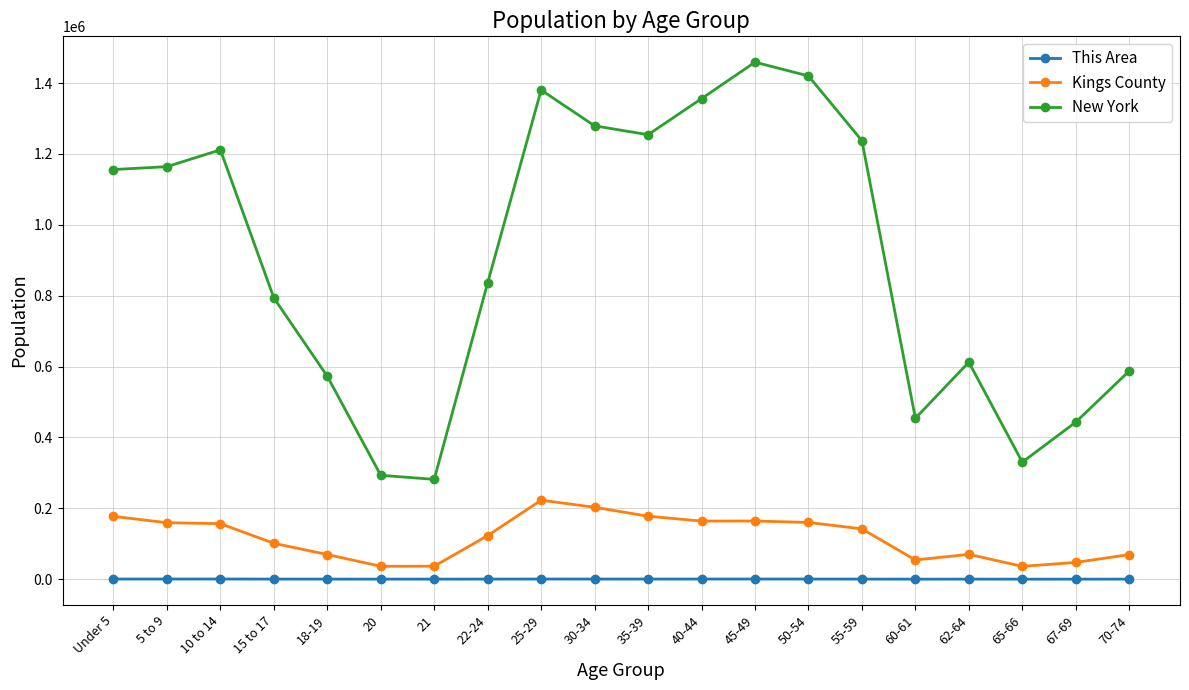

The Kings County series shows 77103 at 30-34. True or false?

False